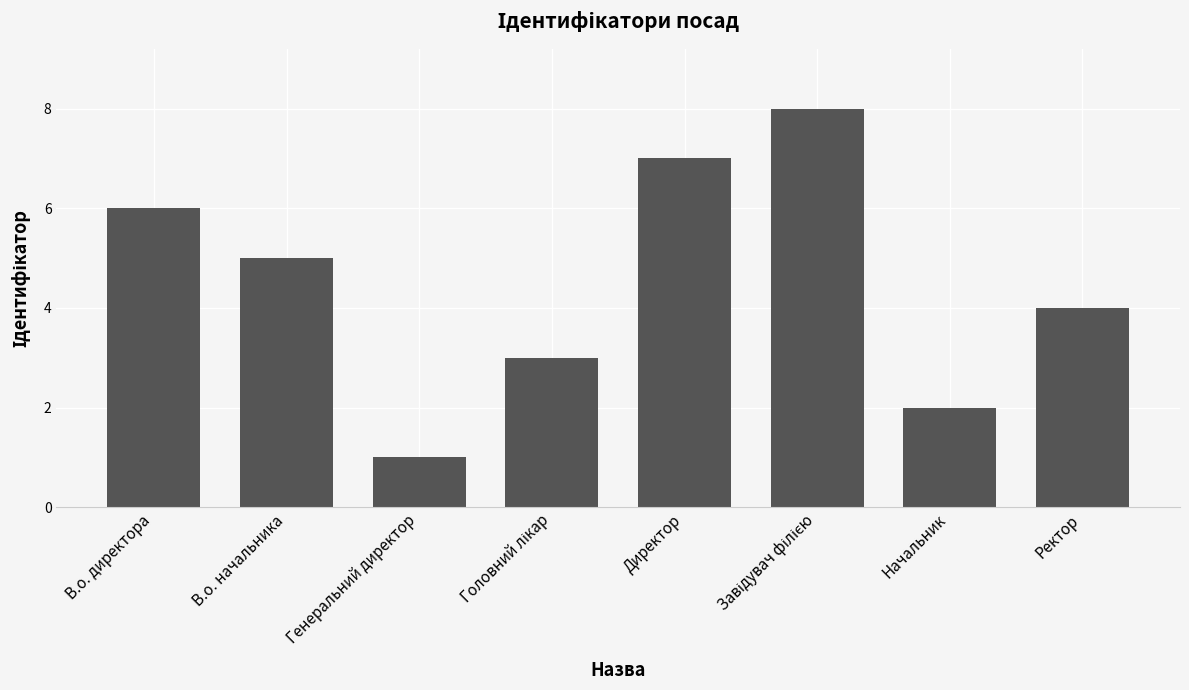

What is the minimum value shown in the chart?

1